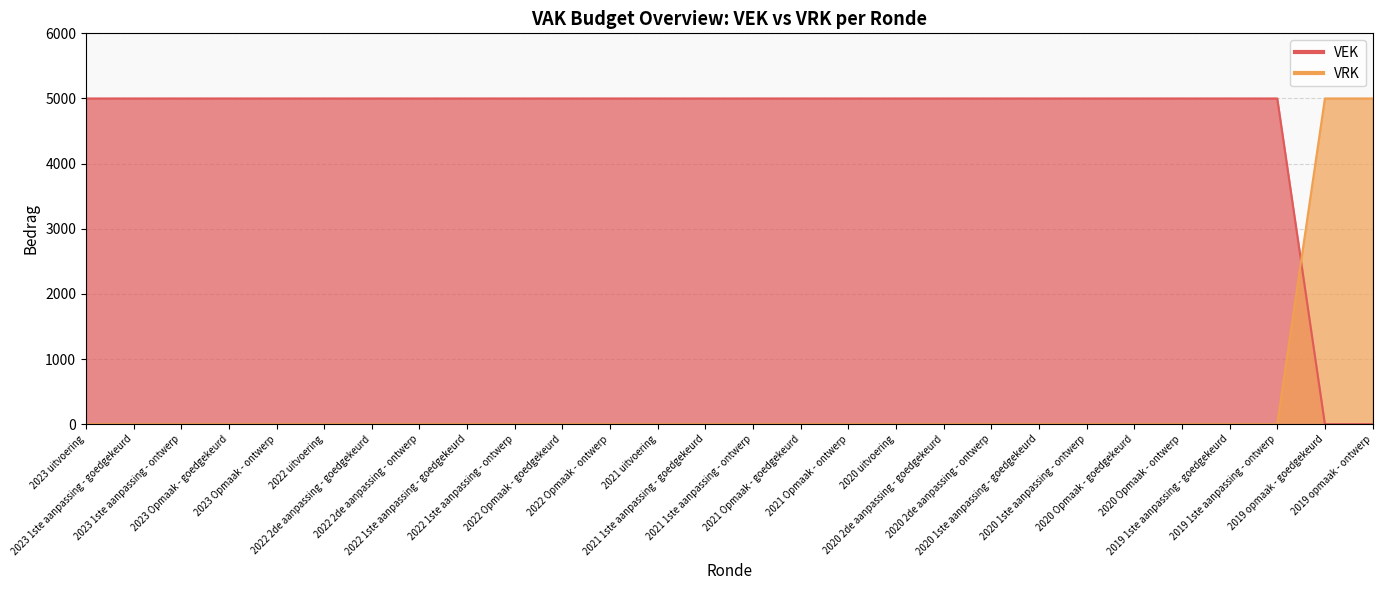

How many categories are shown in the chart?

28